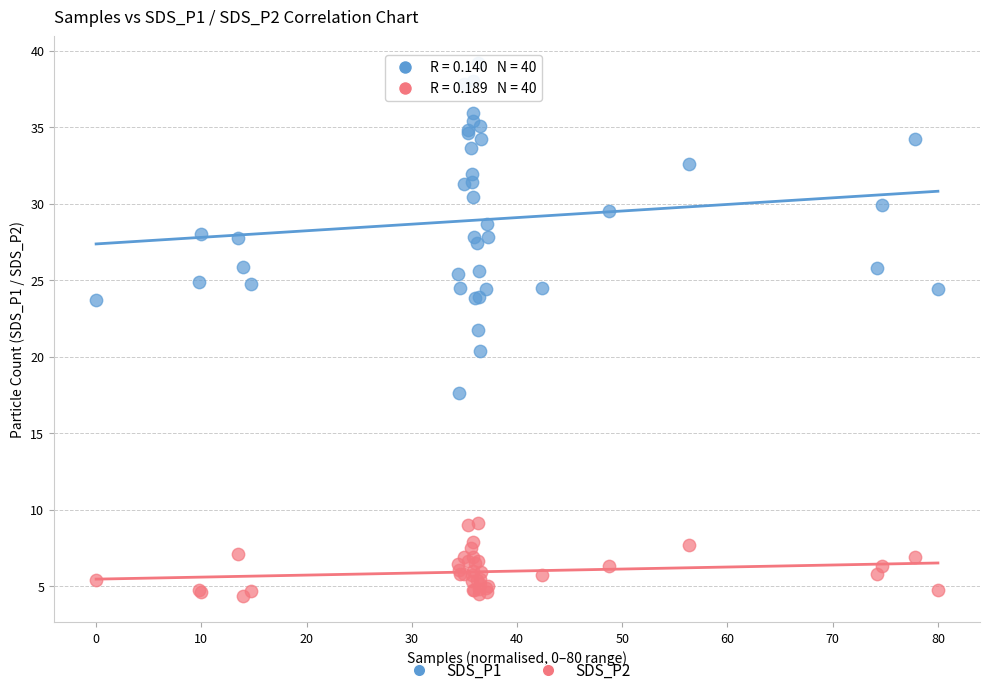

Which series reaches the minimum Y coordinate?

SDS_P2